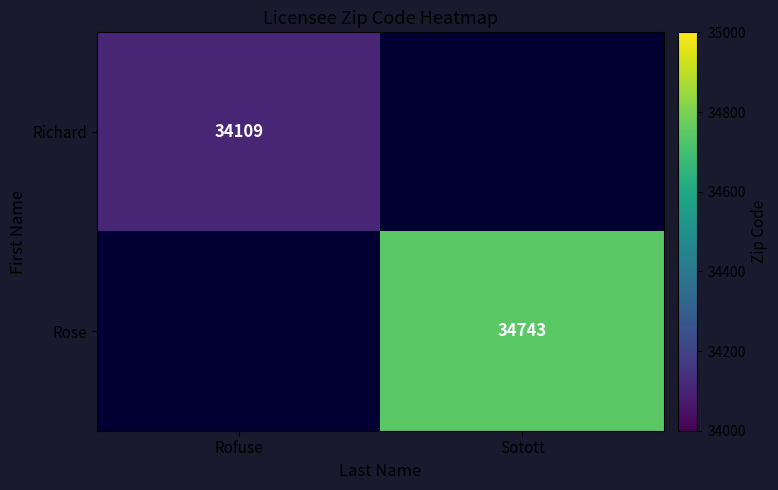

The value of Richard at Rofuse is 18222. True or false?

False